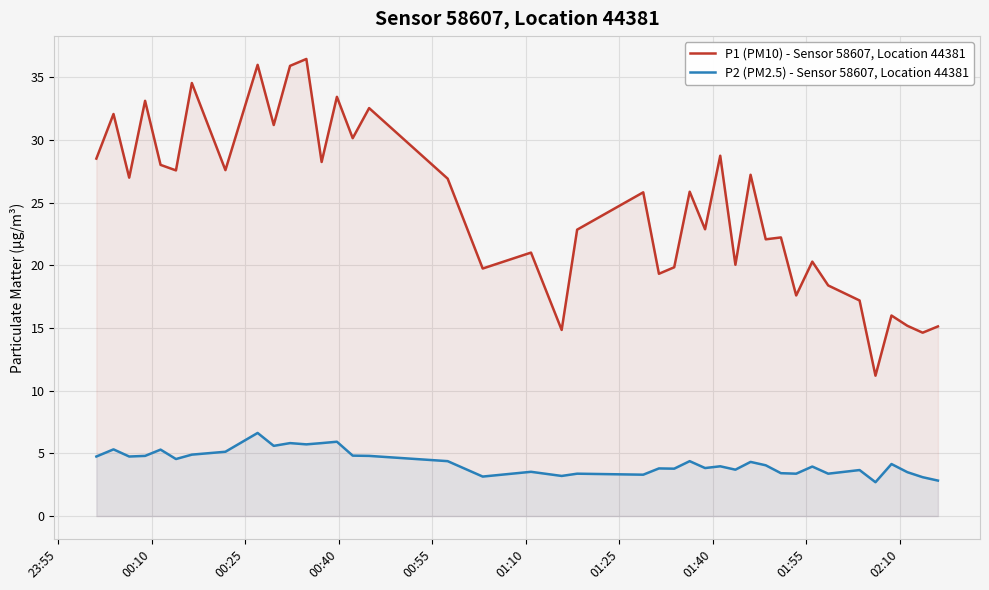

True or false: P1 (PM10) - Sensor 58607, Location 44381 and P2 (PM2.5) - Sensor 58607, Location 44381 cross at least once.

False